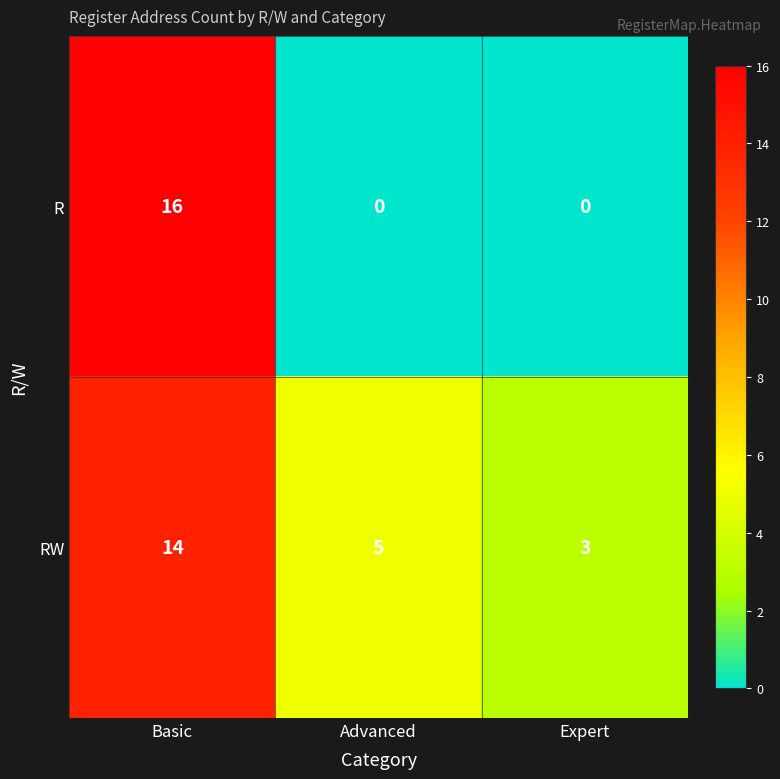

List the series in order of their overall mean, lowest first.

R, RW